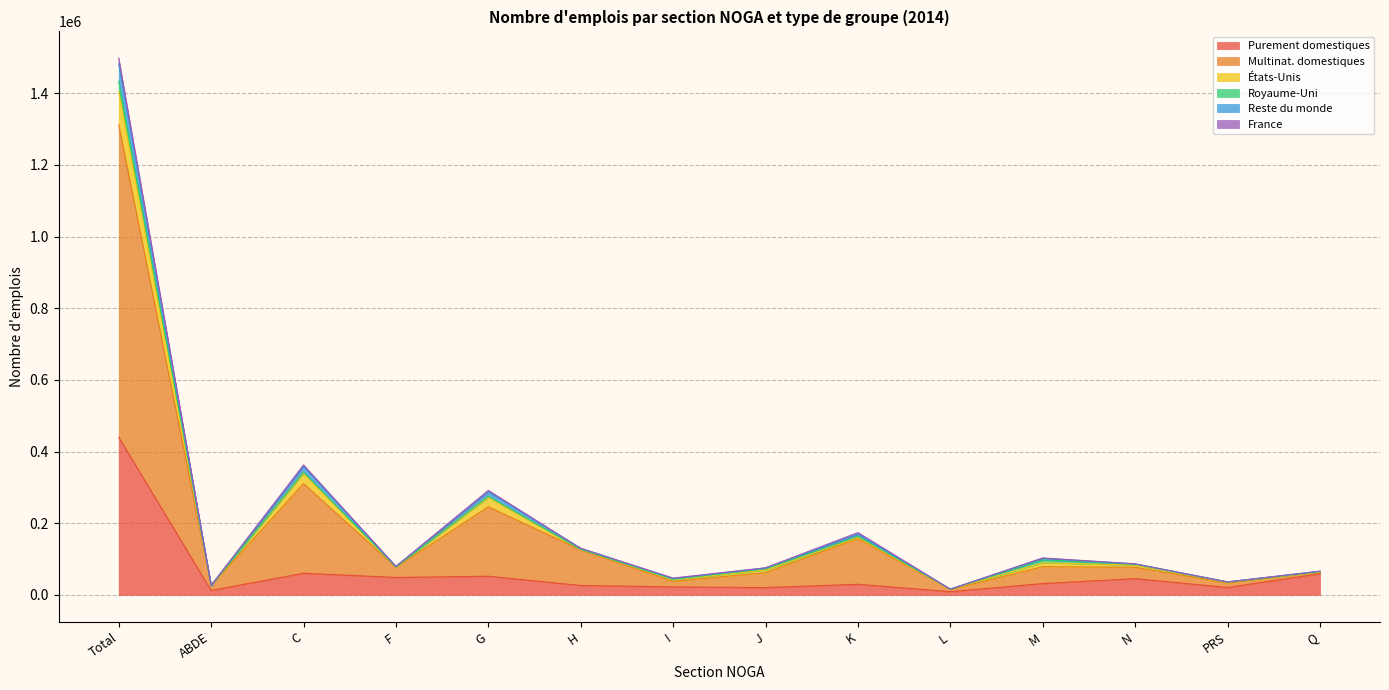

What is the maximum value for Purement domestiques?

440031